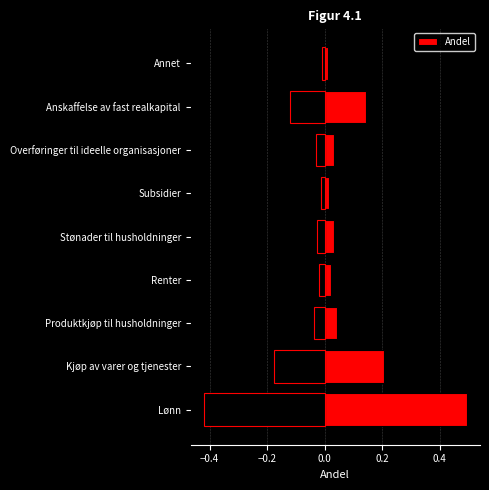

What is the sum of all Andel values?

1.0